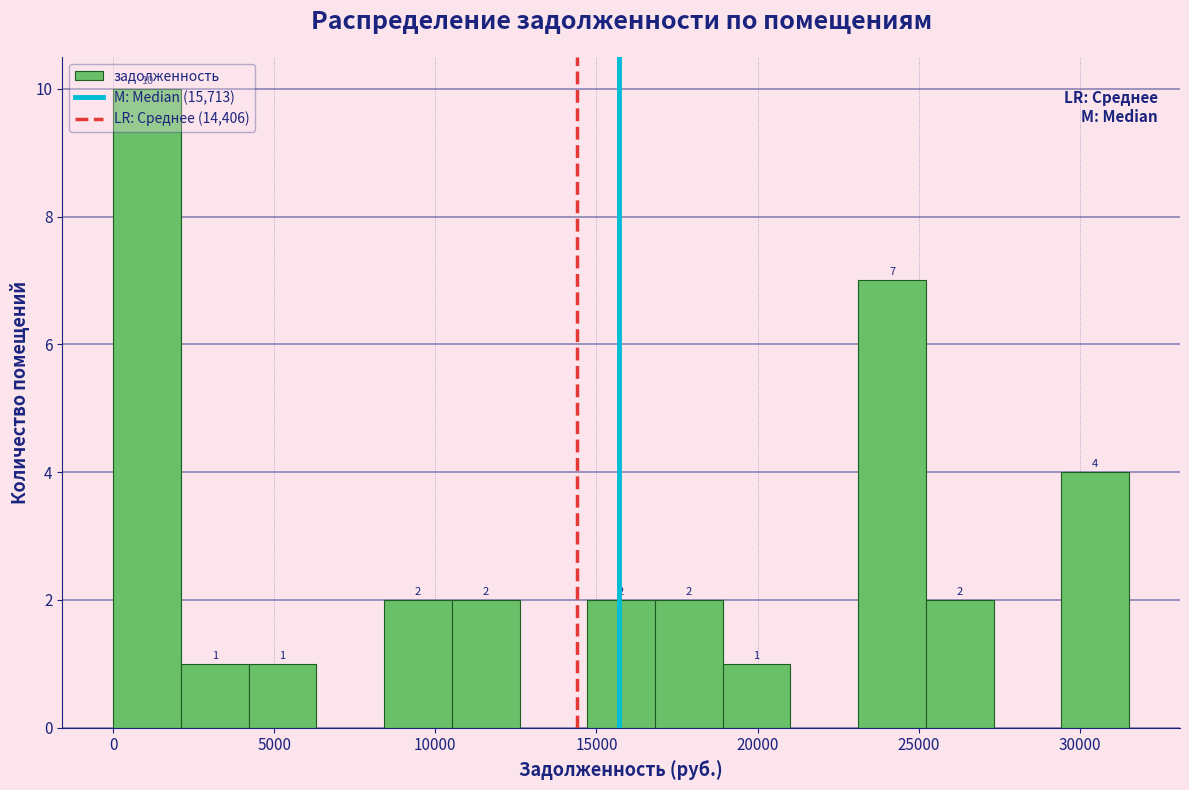

Over which range of the x-axis is the bar tallest?

0 to 2000